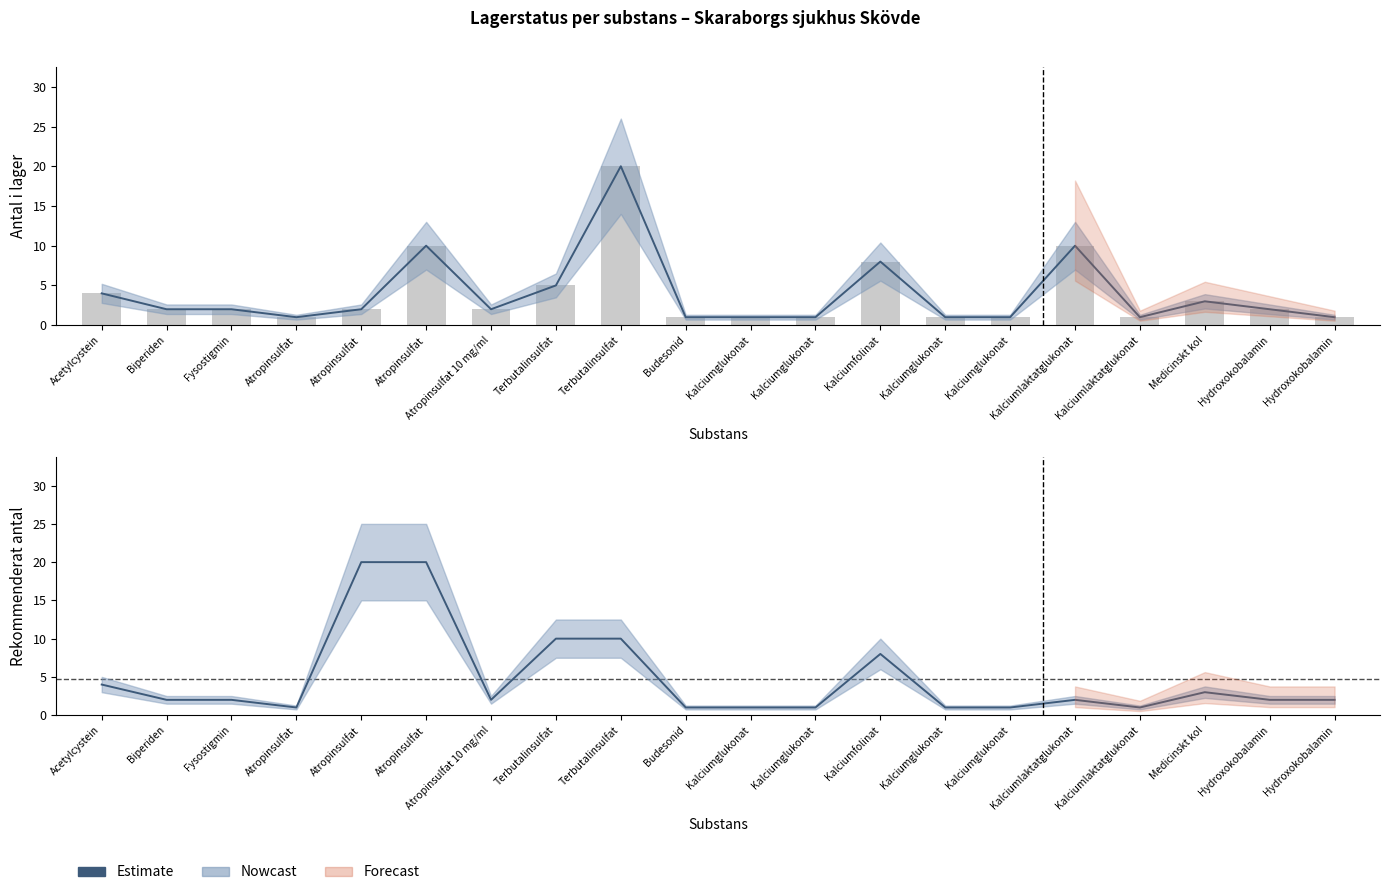

What is the value of the 15th bar from the left?

1